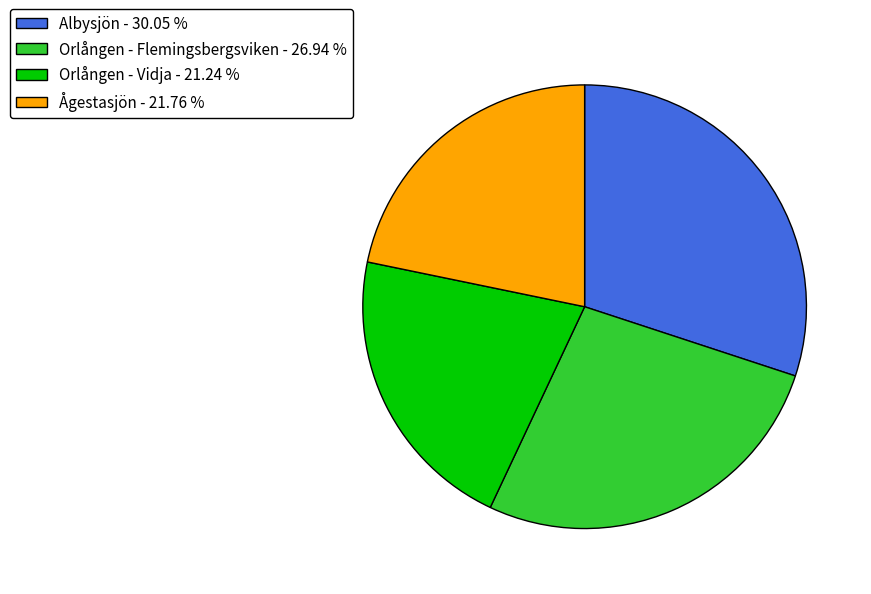

The Albysjön slice represents 16% of the pie. True or false?

False